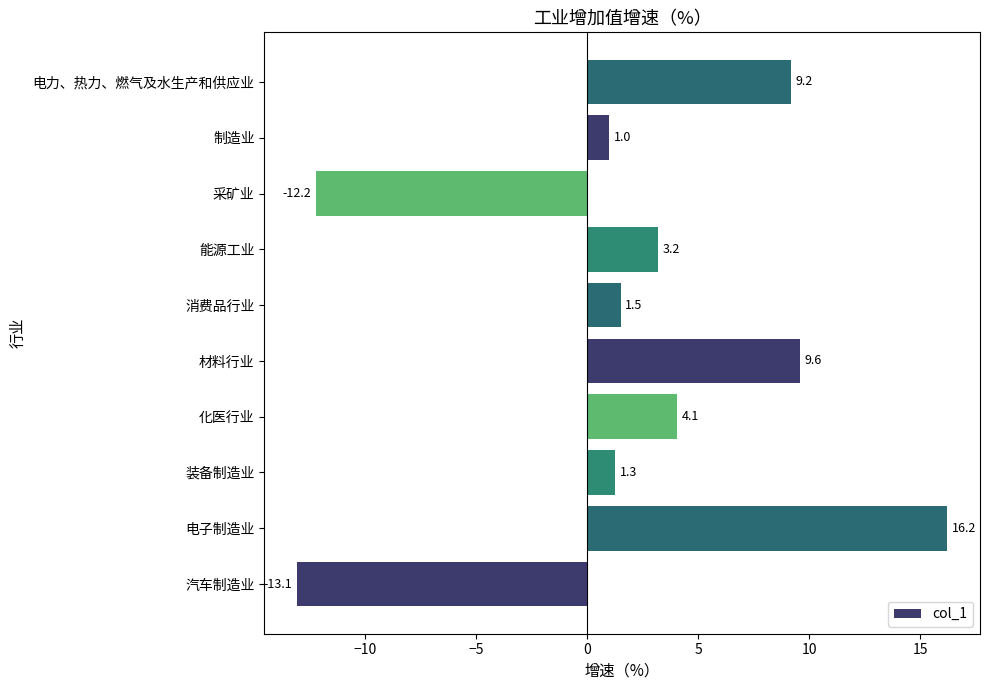

The chart shows a value of 26.9 at 电子制造业. True or false?

False